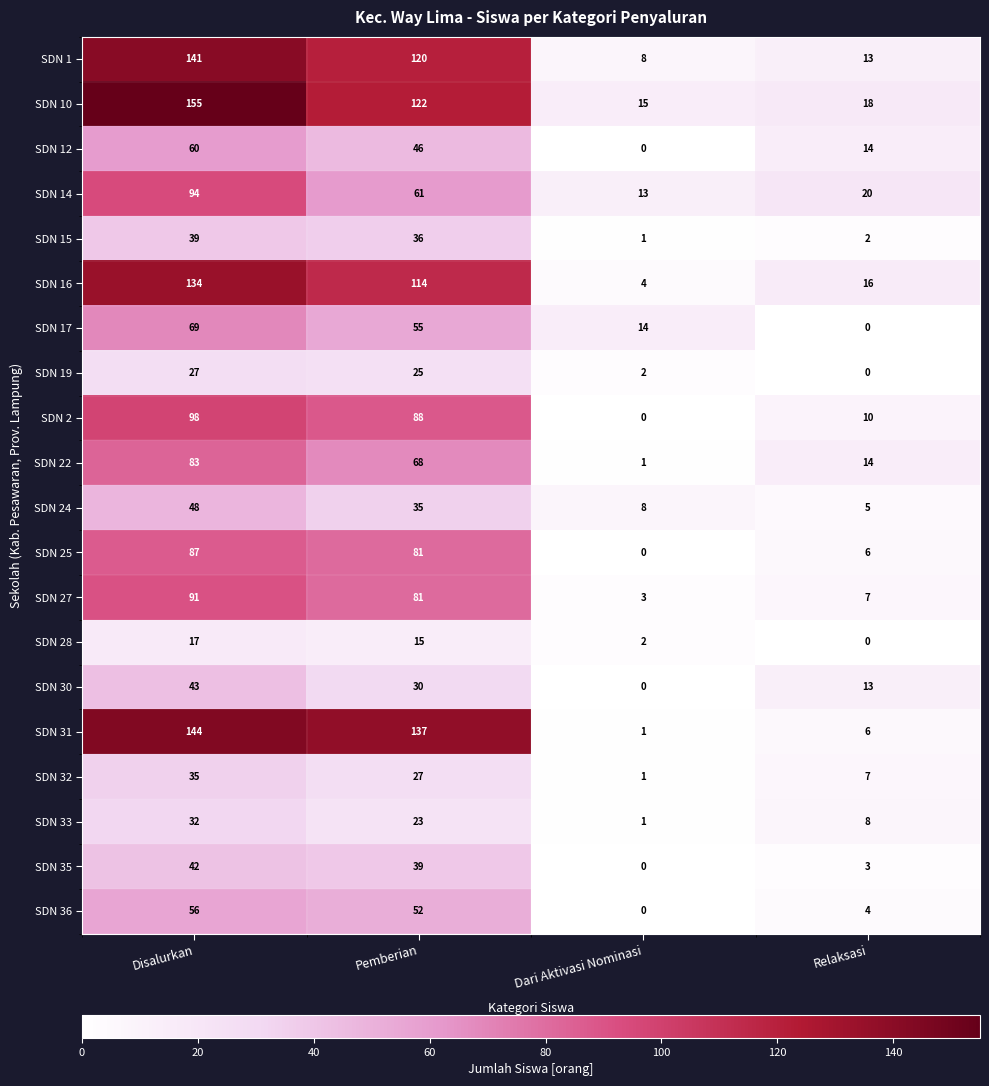

List the series in order of their peak value, highest first.

SDN 10, SDN 31, SDN 1, SDN 16, SDN 2, SDN 14, SDN 27, SDN 25, SDN 22, SDN 17, SDN 12, SDN 36, SDN 24, SDN 30, SDN 35, SDN 15, SDN 32, SDN 33, SDN 19, SDN 28